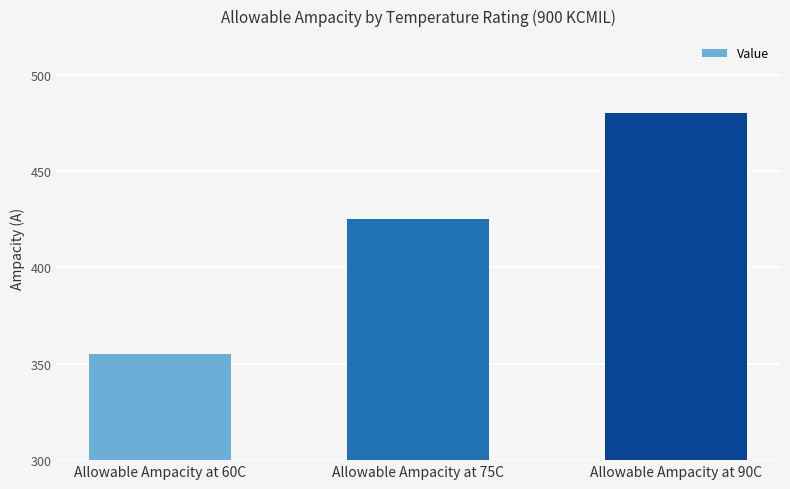

What is the sum of all values?

1260